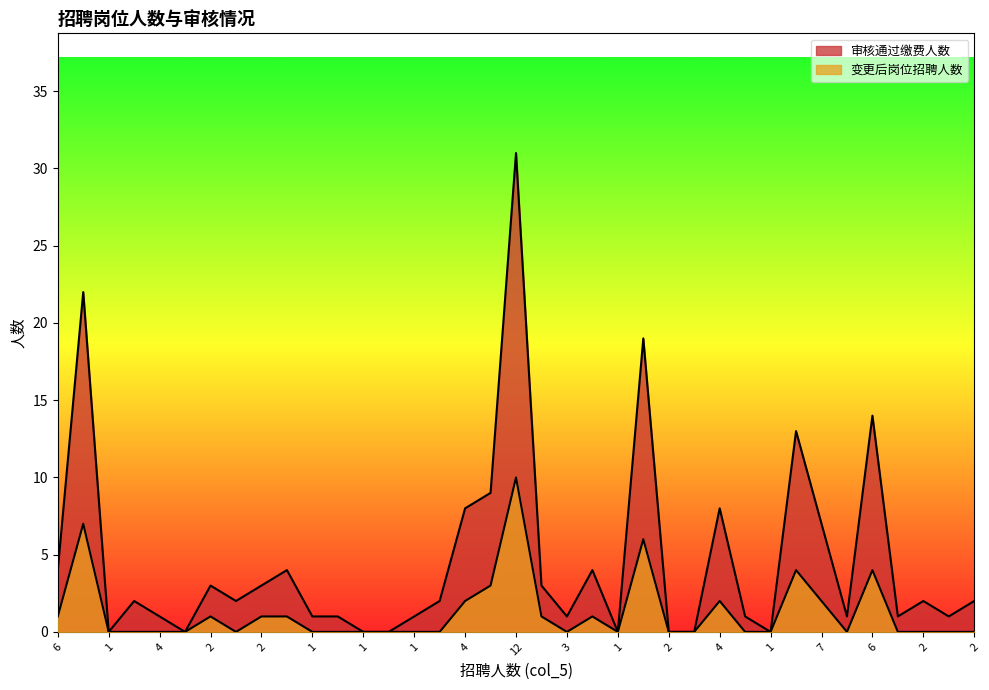

What is the maximum value shown in the chart?

31